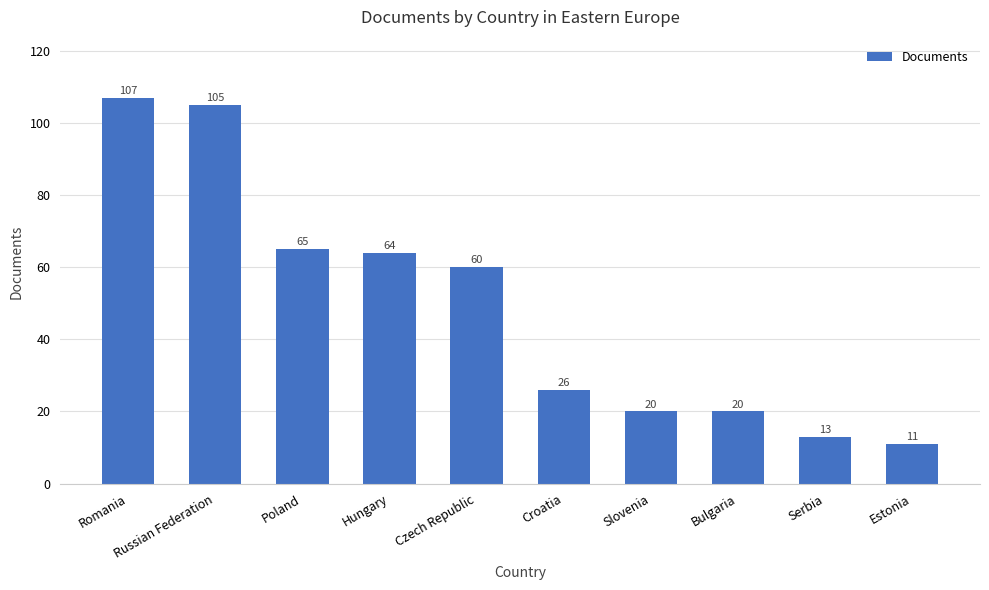

Where is the data nearest to the value 59?

Czech Republic